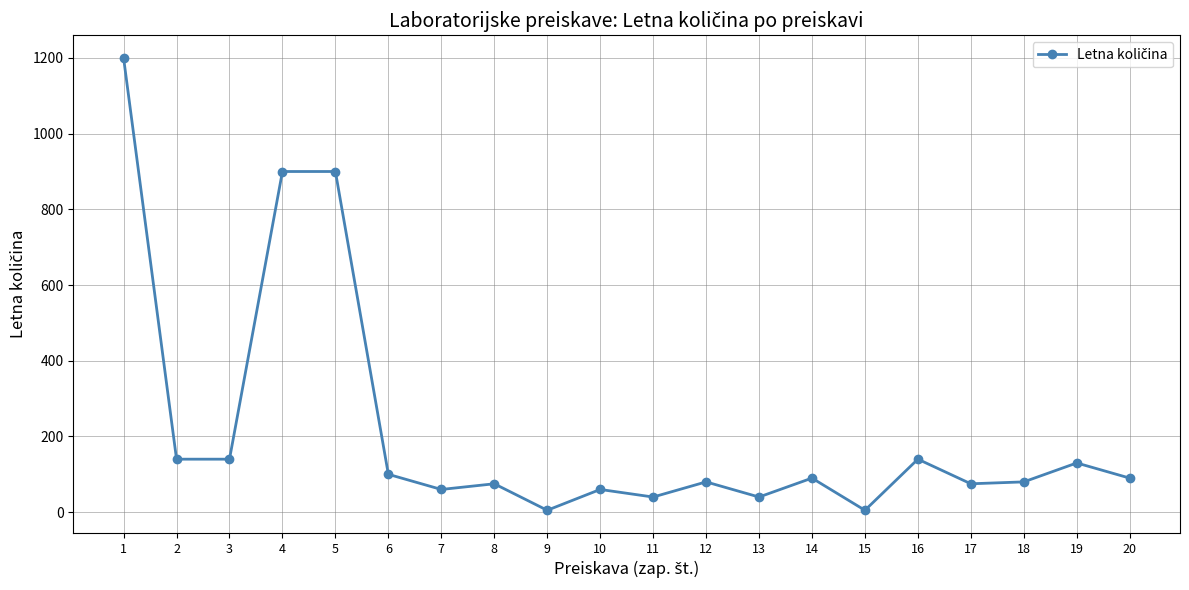

The value at 17 is 75. True or false?

True